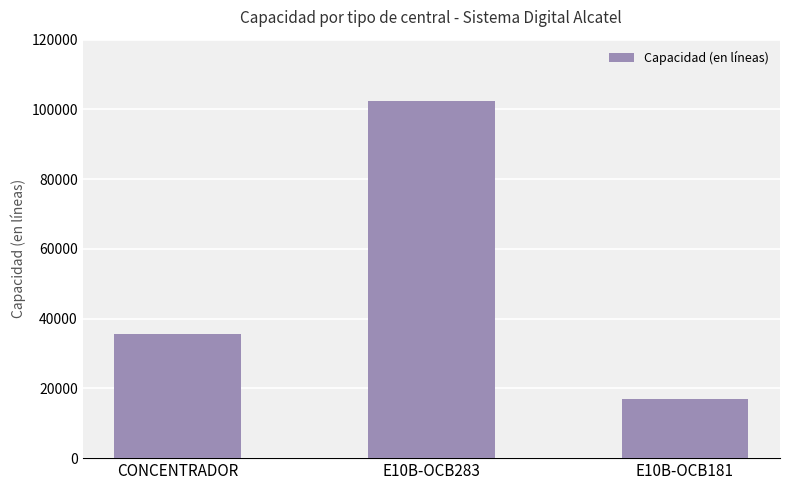

The value at E10B-OCB283 is 102370. True or false?

True